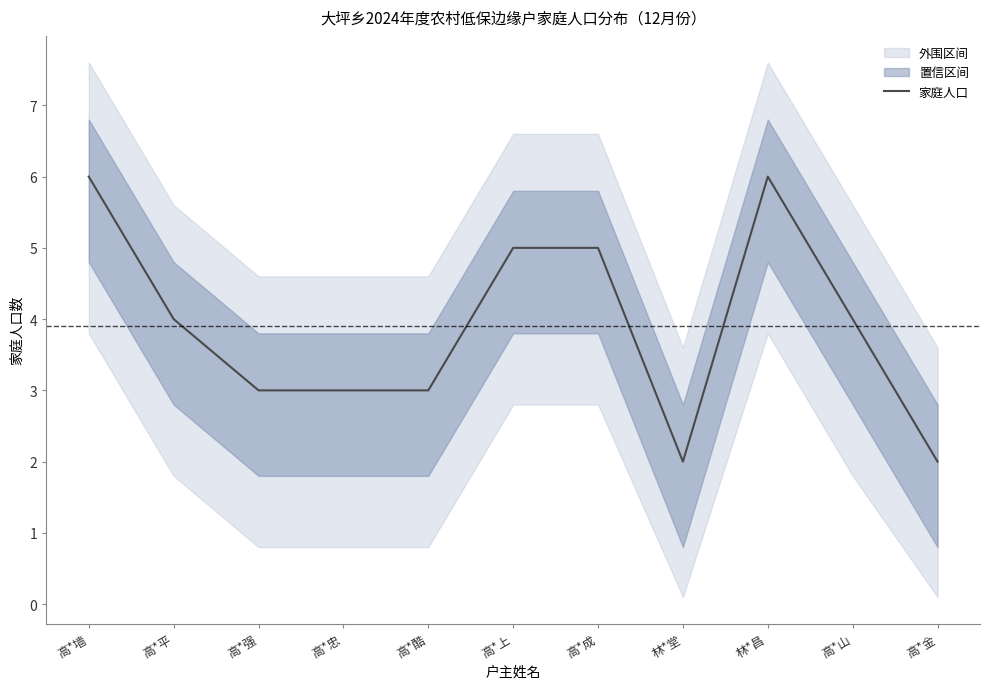

How many values are between 3 and 5?

7